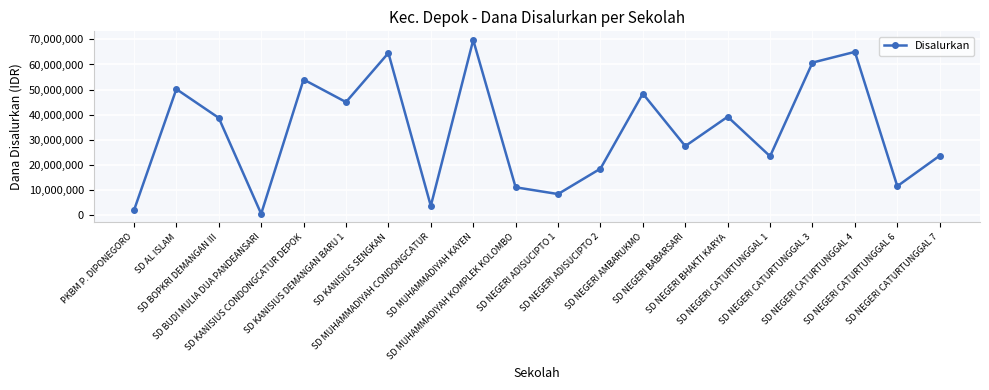

What is the label of the 4th point from the right?

SD NEGERI CATURTUNGGAL 3